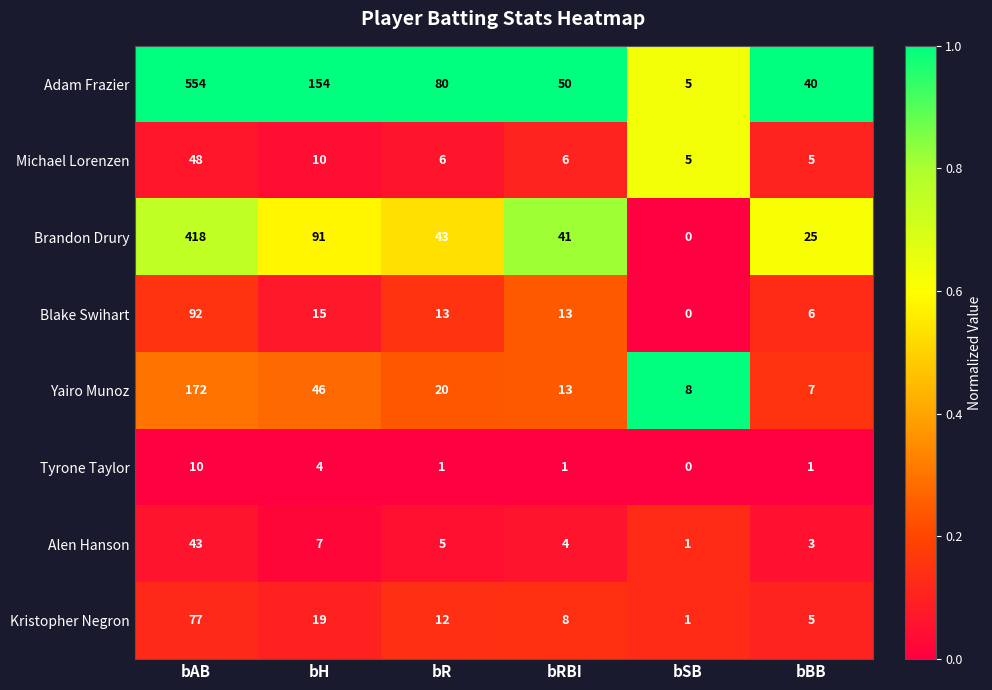

Which label corresponds to the smallest value in the chart?

bSB